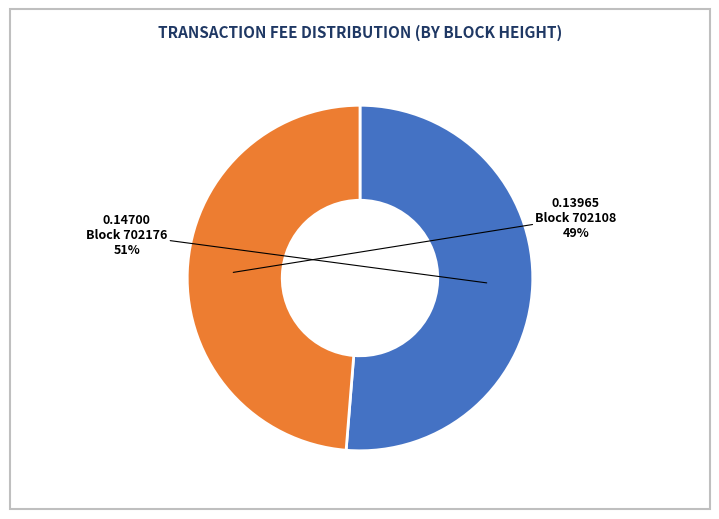

How many slices are in this pie chart?

2